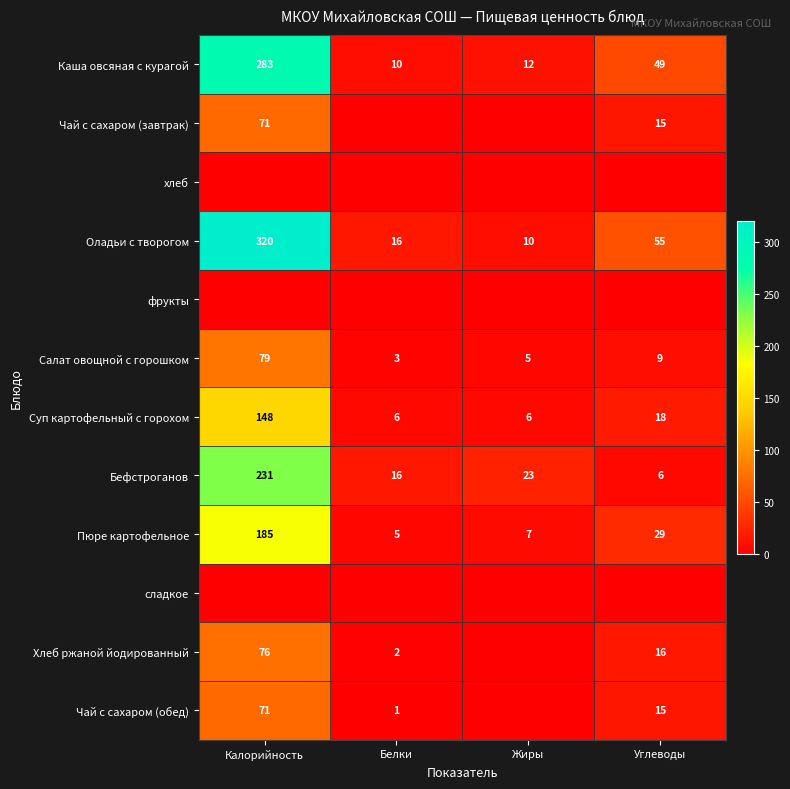

Which category has the highest value in the Пюре картофельное series?

Калорийность